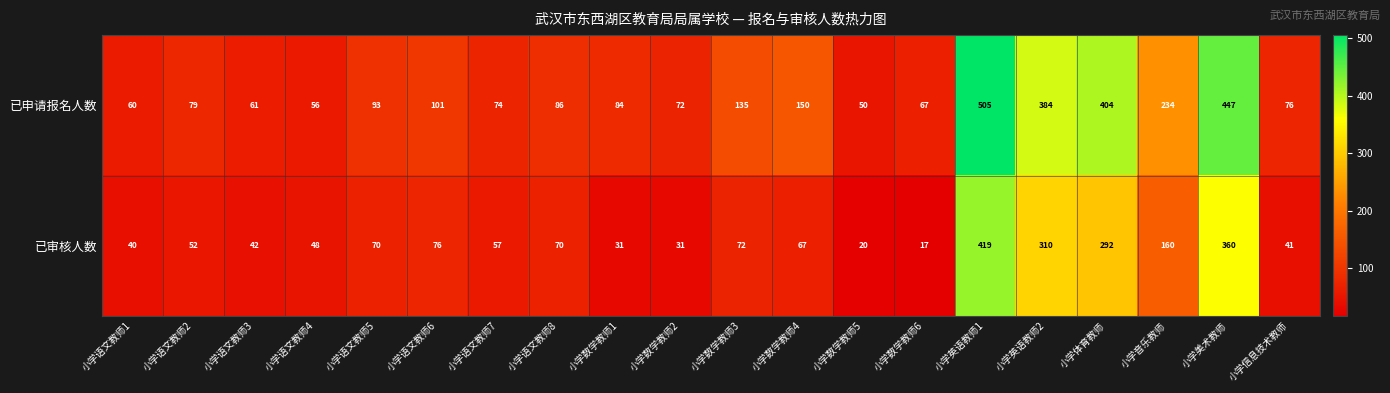

What is the maximum value shown in the chart?

505